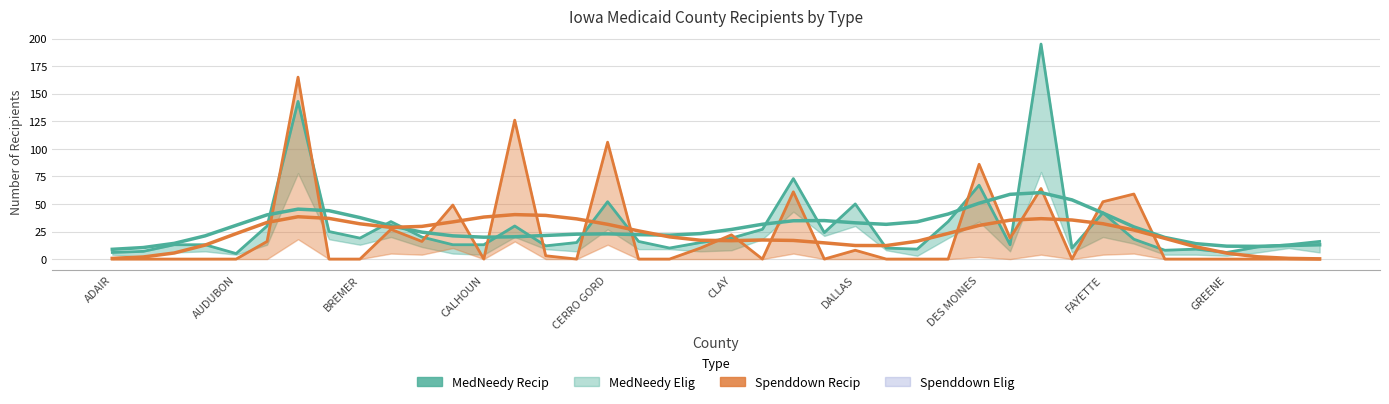

Reading right to left, transcribe all the data shown in this chart.

MedNeedy_Recip: 16	13	11	6	9	8	18	42	10	195	13	67	34	9	10	50	24	73	27	19	15	10	16	52	15	12	30	13	13	20	34	19	25	143	30	5	13	13	7	6
Spenddown_Recip: 0	0	0	0	0	0	59	52	0	64	19	86	0	0	0	8	0	61	0	22	10	0	0	106	0	3	126	0	49	16	27	0	0	165	16	0	0	0	0	0